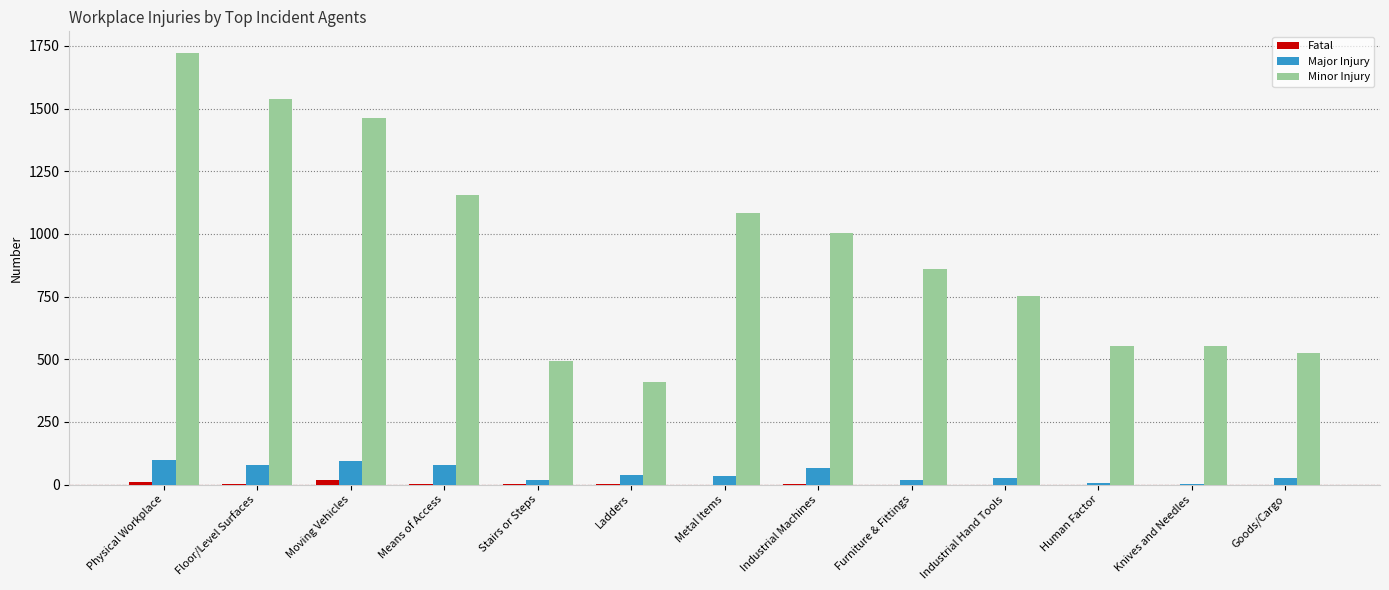

What is the spread (max minus min) of values at Moving Vehicles?

1446